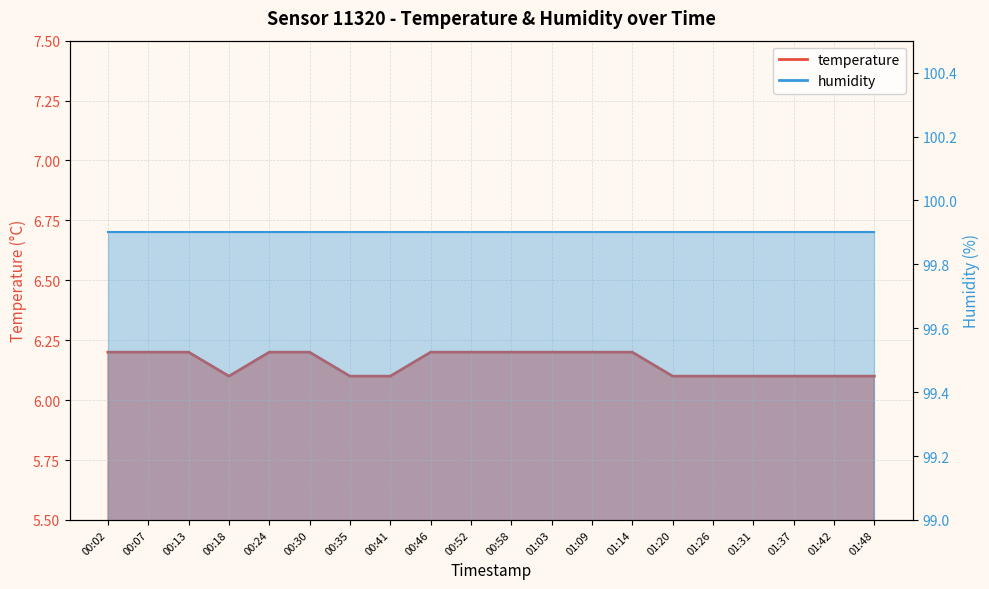

True or false: the data shows 6.1 at 00:41.

True